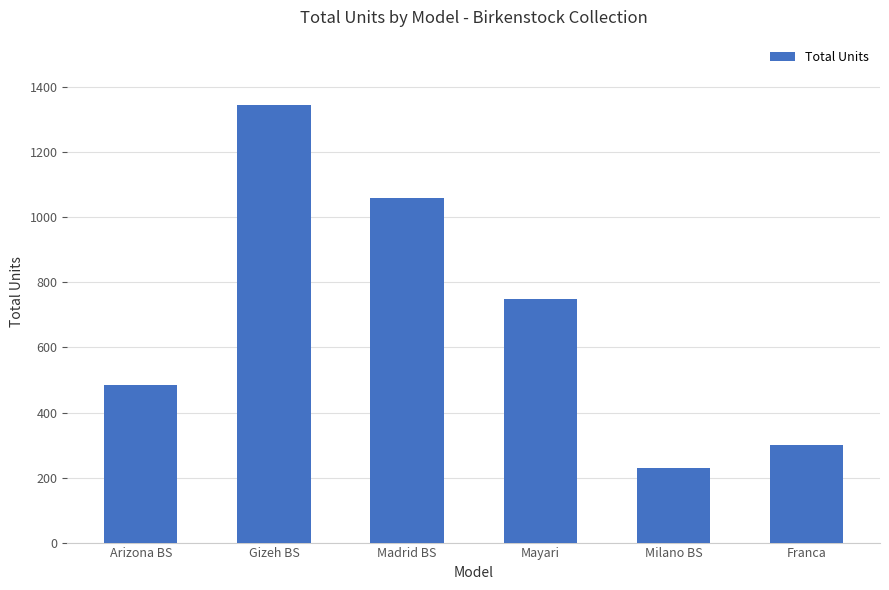

What is the average value?

695